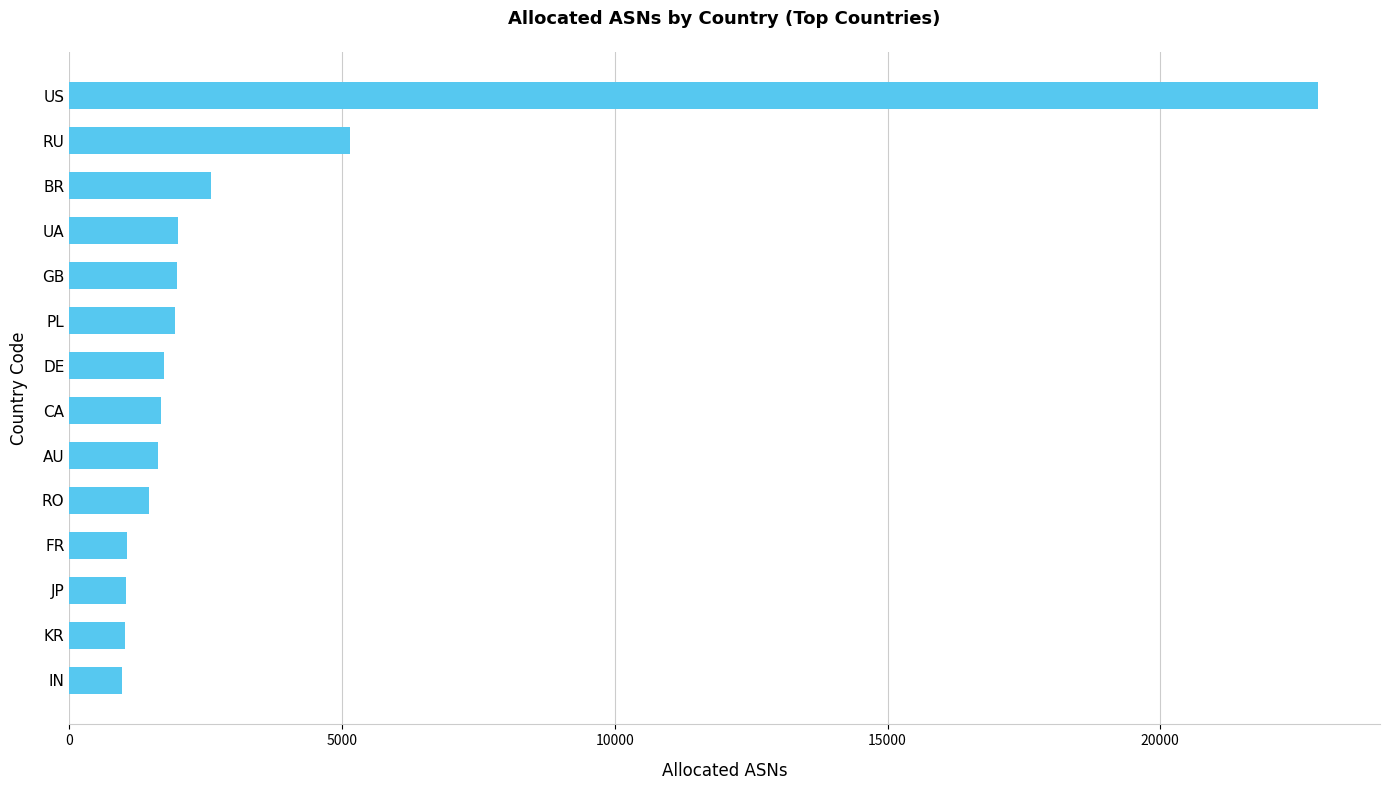

What is the sum of all values?

47134